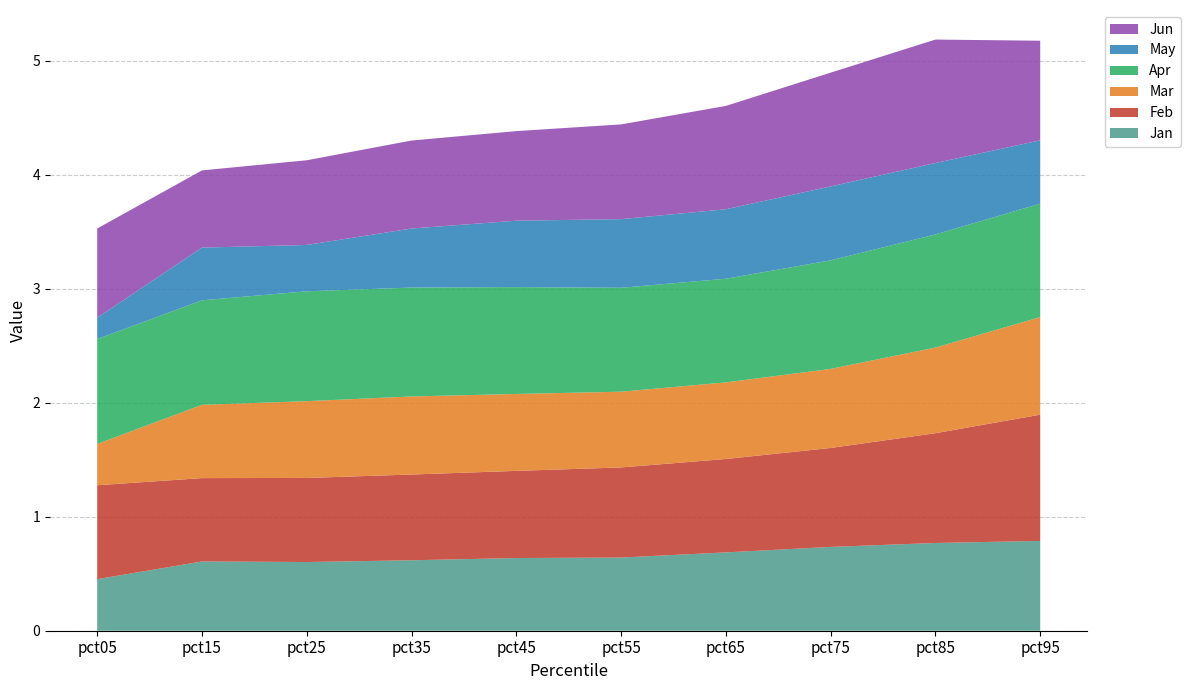

Reading right to left, list all the values displayed in this chart.

Jan: pct95=0.8	pct85=0.8	pct75=0.7	pct65=0.7	pct55=0.6	pct45=0.6	pct35=0.6	pct25=0.6	pct15=0.6	pct05=0.5
Feb: pct95=1.1	pct85=1.0	pct75=0.9	pct65=0.8	pct55=0.8	pct45=0.8	pct35=0.8	pct25=0.7	pct15=0.7	pct05=0.8
Mar: pct95=0.9	pct85=0.8	pct75=0.7	pct65=0.7	pct55=0.7	pct45=0.7	pct35=0.7	pct25=0.7	pct15=0.6	pct05=0.4
Apr: pct95=1.0	pct85=1.0	pct75=1.0	pct65=0.9	pct55=0.9	pct45=0.9	pct35=1.0	pct25=1.0	pct15=0.9	pct05=0.9
May: pct95=0.6	pct85=0.6	pct75=0.6	pct65=0.6	pct55=0.6	pct45=0.6	pct35=0.5	pct25=0.4	pct15=0.5	pct05=0.2
Jun: pct95=0.9	pct85=1.1	pct75=1.0	pct65=0.9	pct55=0.8	pct45=0.8	pct35=0.8	pct25=0.7	pct15=0.7	pct05=0.8